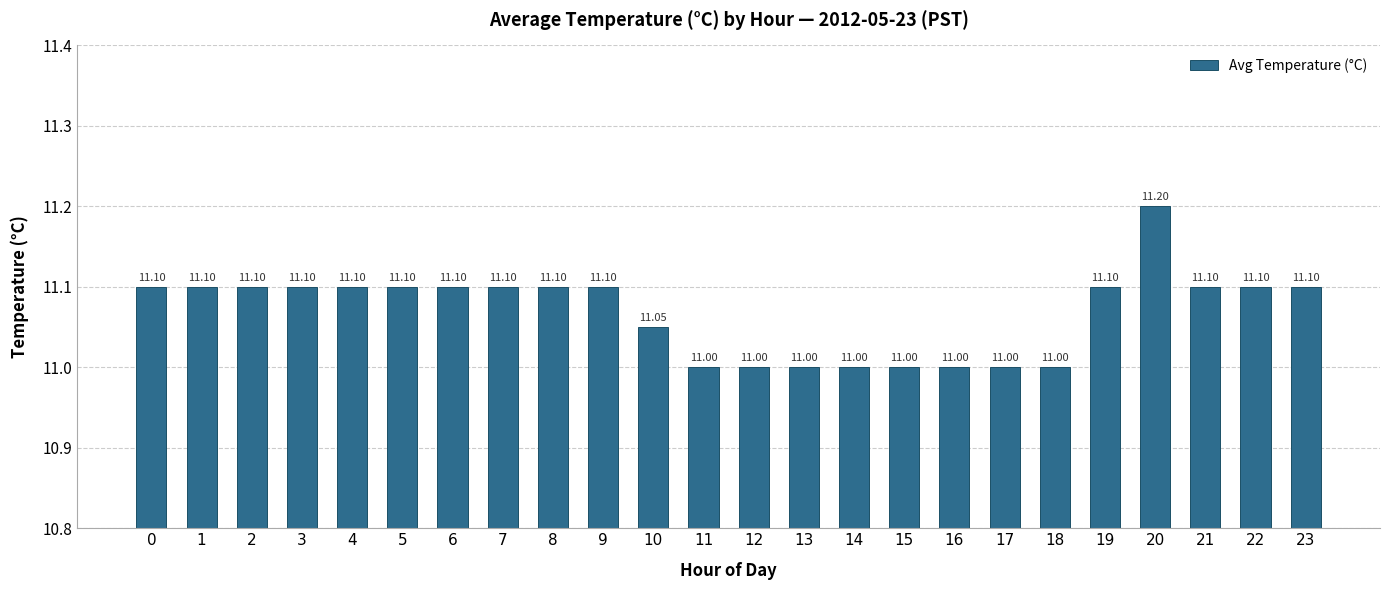

True or false: the data shows 7.4 at 4.

False